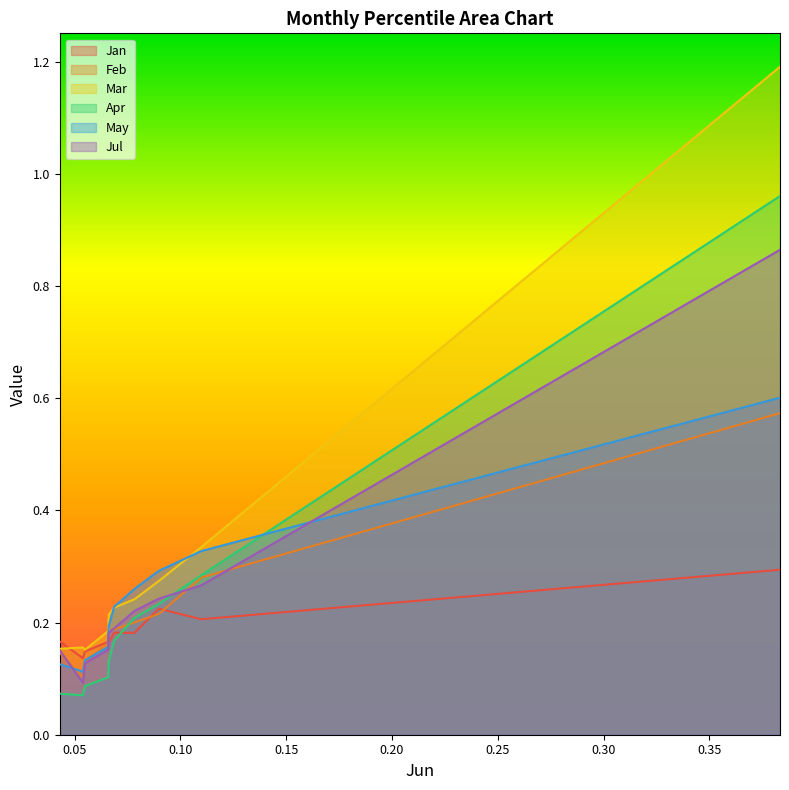

What is the difference between the maximum and minimum values in the Apr series?

0.9